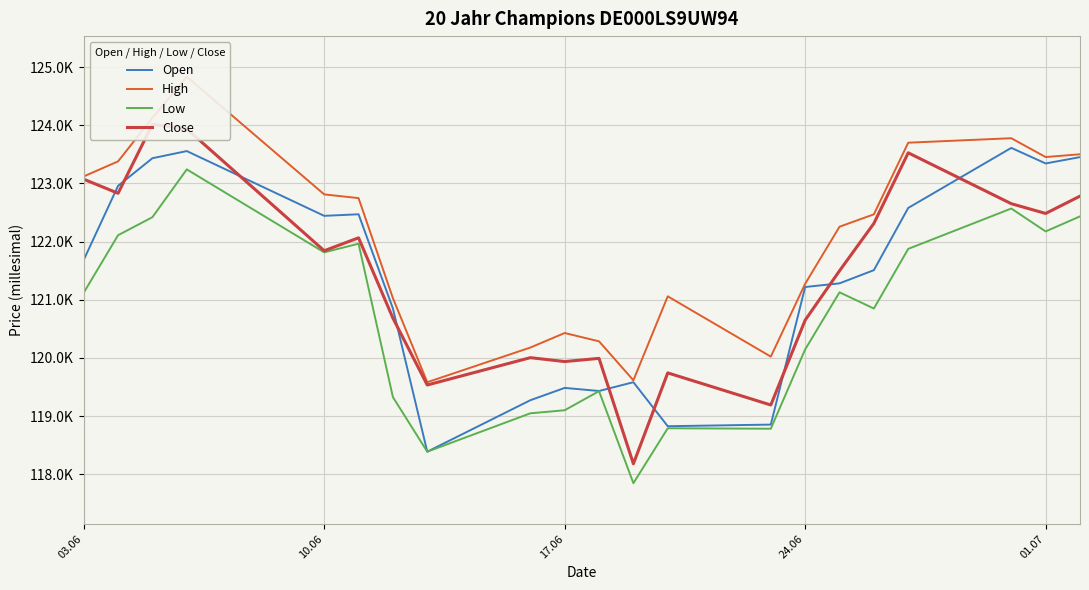

True or false: Open has a value of 187258 at 10.

False